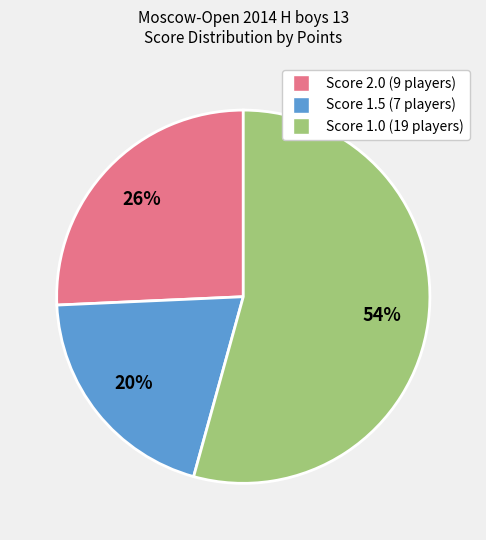

To the nearest percent, what is the difference between the largest and smallest slice percentages?

34%